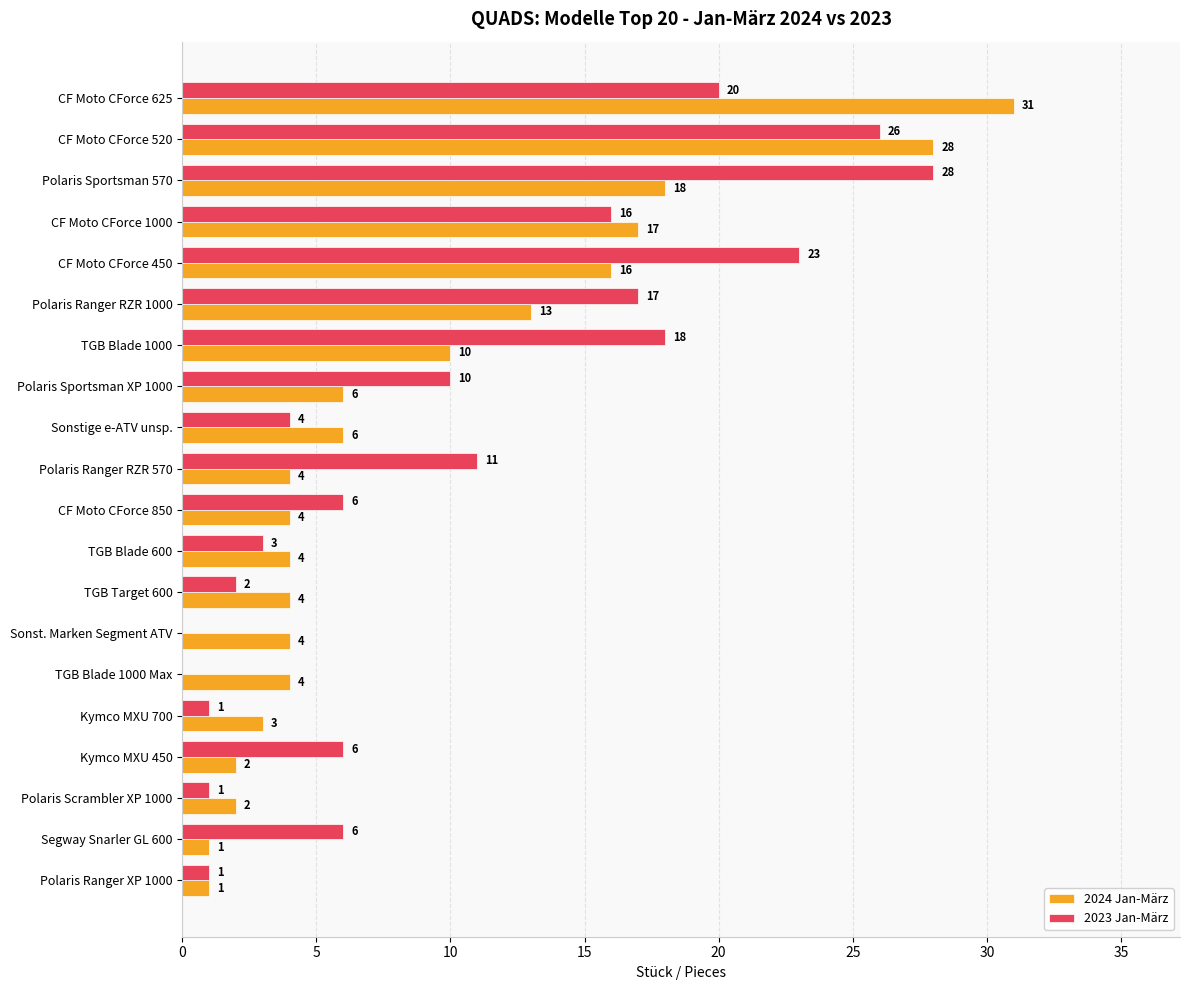

What is the sum of all 2023 Jan-März values?

199